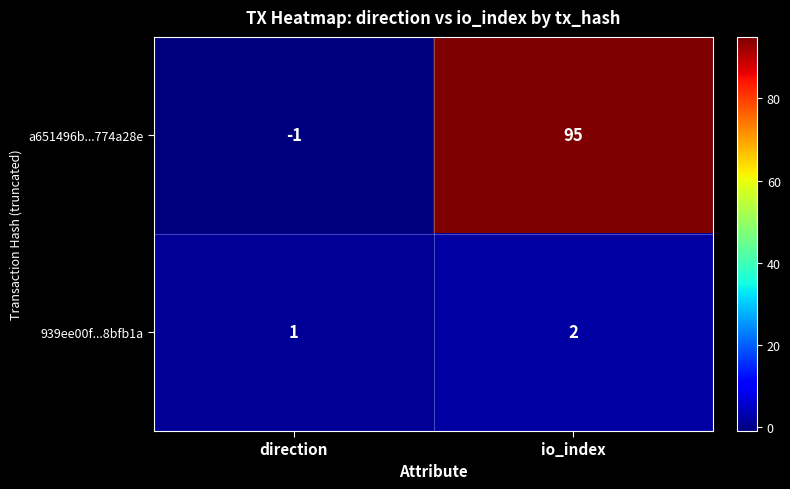

How many data points in a651496b...774a28e are less than 95?

1